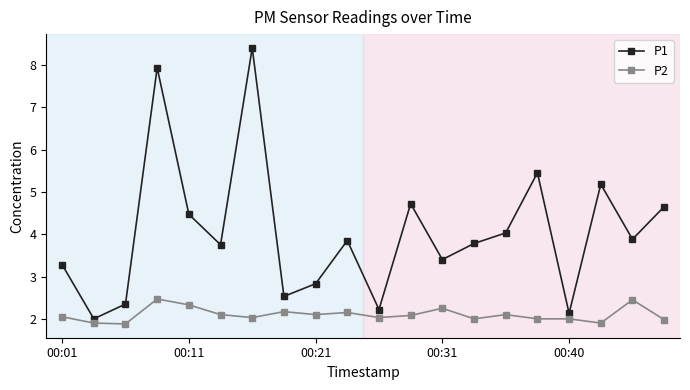

Which series has the largest total across all categories?

P1